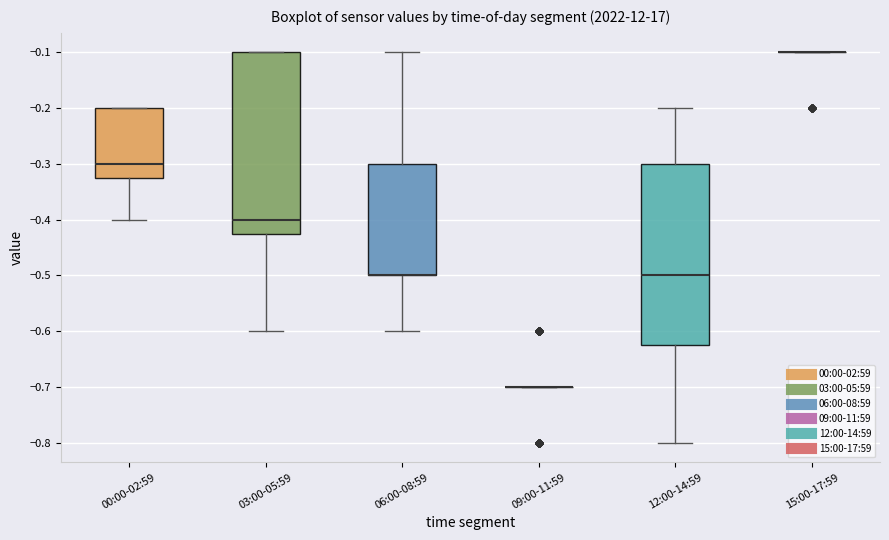

Reading left to right, transcribe this box plot: for each box, give where its median line is, the range the box spans, and where its two whiskers end, as read against the y-axis. The values are not printed on the chart, so give them approximately, as read against the axis.

00:00-02:59: median -0.30, box -0.32 to -0.20, whiskers -0.40 to -0.20
03:00-05:59: median -0.40, box -0.42 to -0.10, whiskers -0.60 to -0.10
06:00-08:59: median -0.50 (drawn on the box's lower edge), box -0.50 to -0.30, whiskers -0.60 to -0.10
09:00-11:59: box collapsed to a line at -0.70, whiskers -0.70 to -0.70
12:00-14:59: median -0.50, box -0.62 to -0.30, whiskers -0.80 to -0.20
15:00-17:59: box collapsed to a line at -0.10, whiskers -0.10 to -0.10